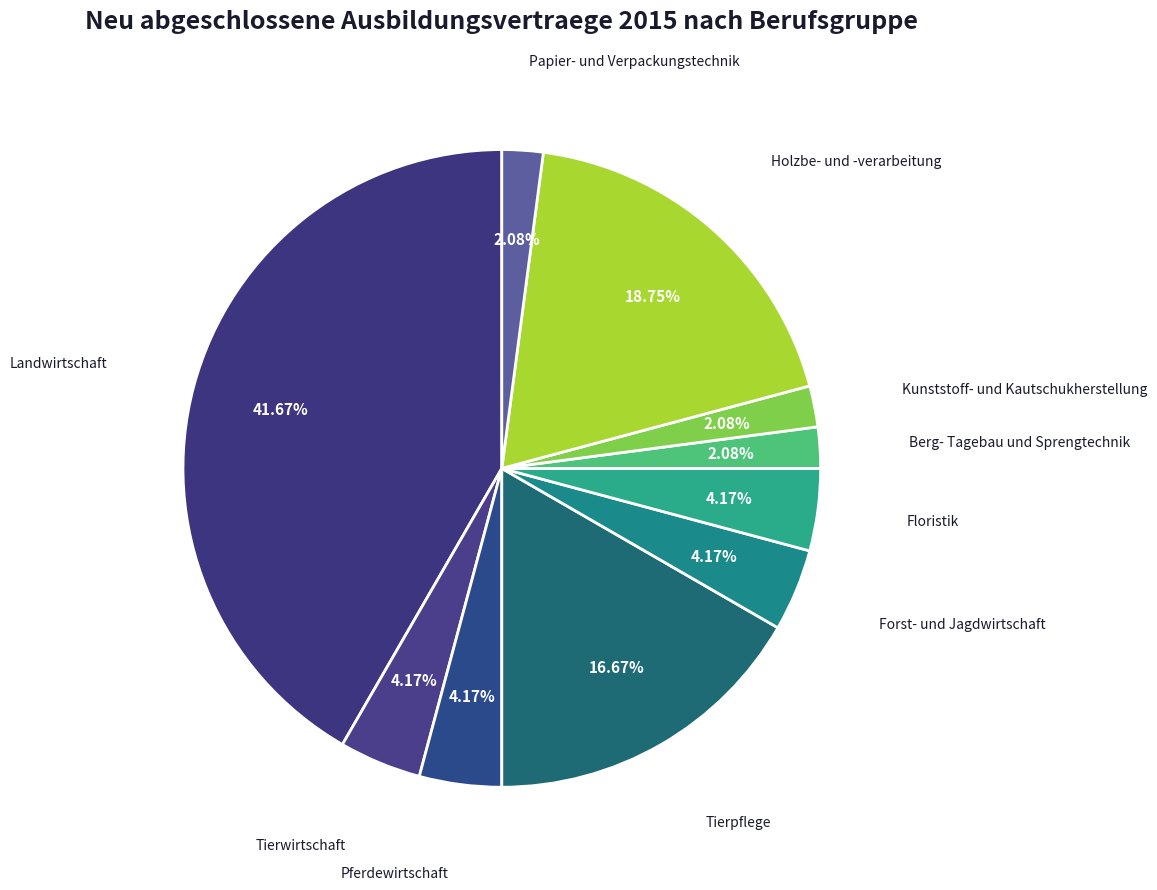

Is it true that Pferdewirtschaft is 4% of the pie?

True